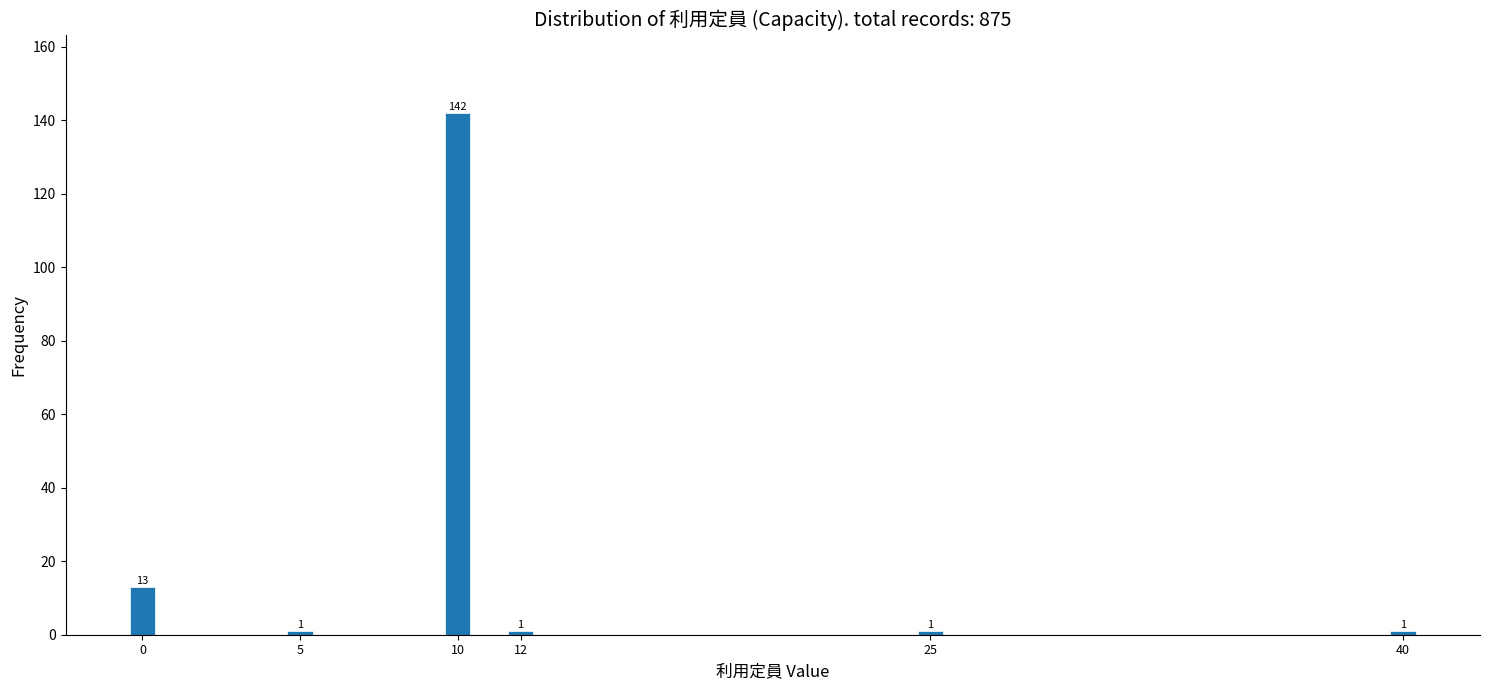

Reading left to right, extract all data points from this chart.

13	1	142	1	1	1